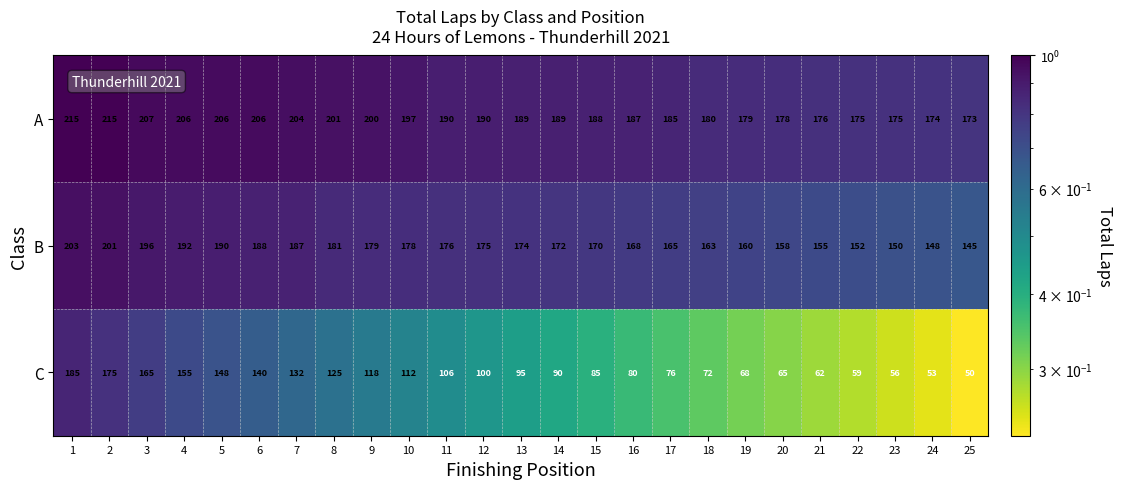

What value does the A series have at 25, to the nearest 5?

175